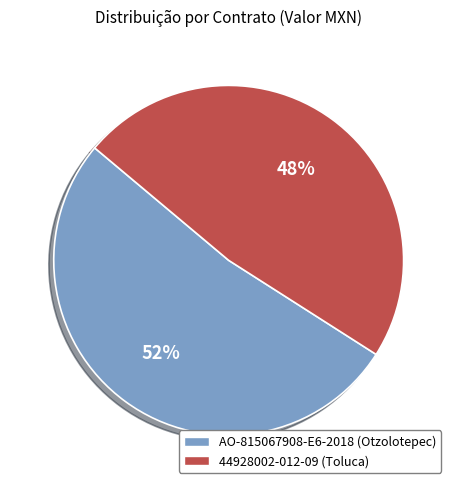

Do 44928002-012-09 (Toluca) and AO-815067908-E6-2018 (Otzolotepec) together represent more than half of the pie?

Yes